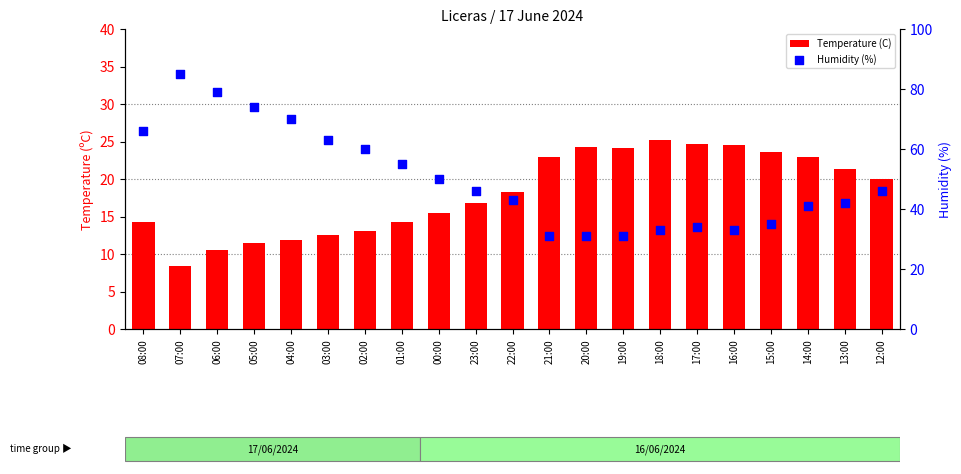

What are all the series names shown in the legend?

Temperature (C), Humidity (%)